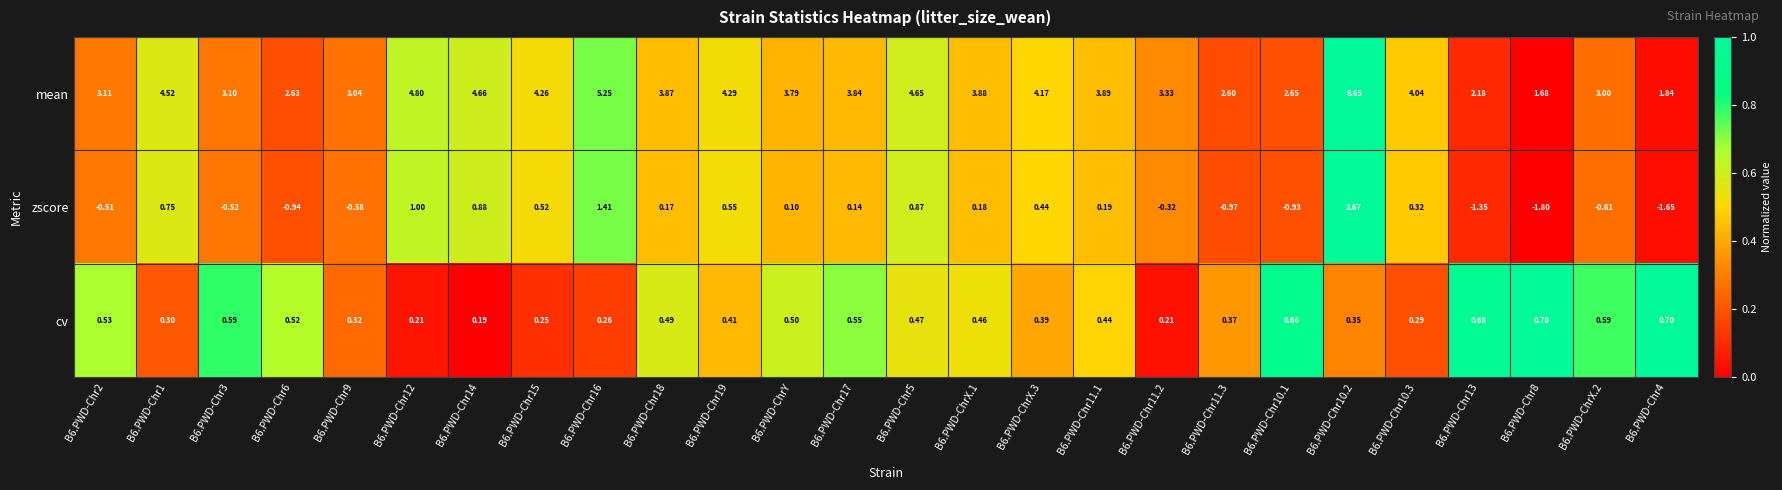

Which series has the largest range (max minus min)?

mean